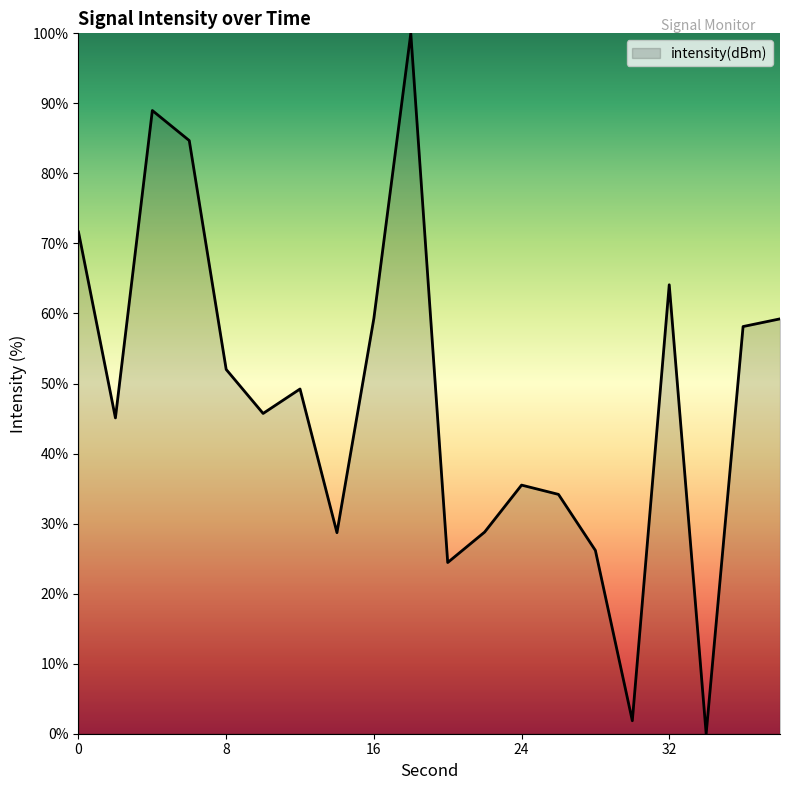

How many lines are shown in the chart?

1